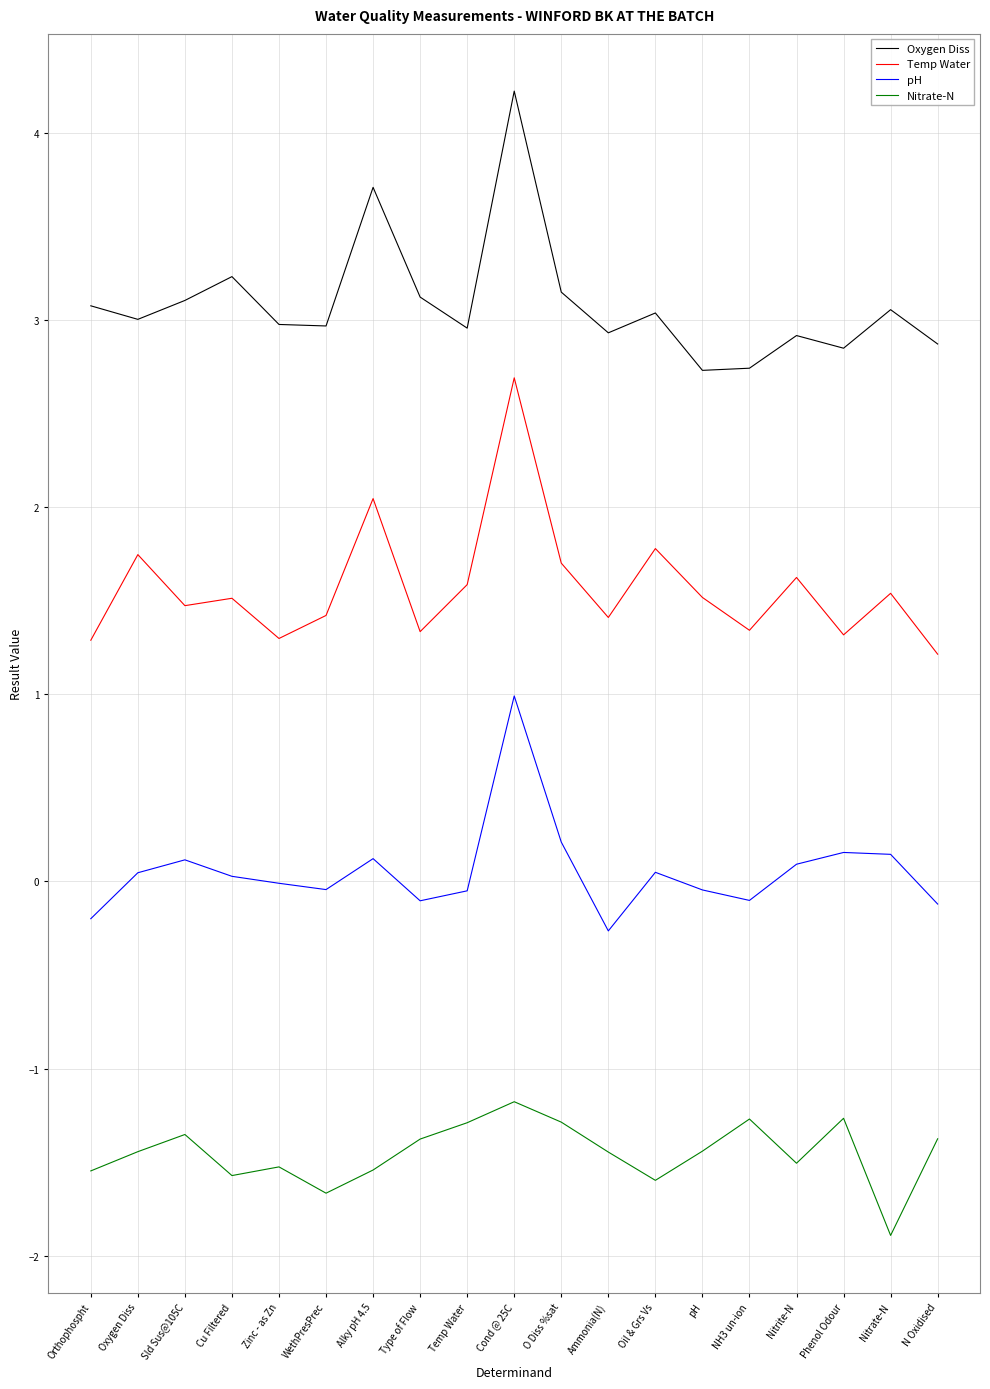

Which category has the highest value across all series?

Cond @ 25C